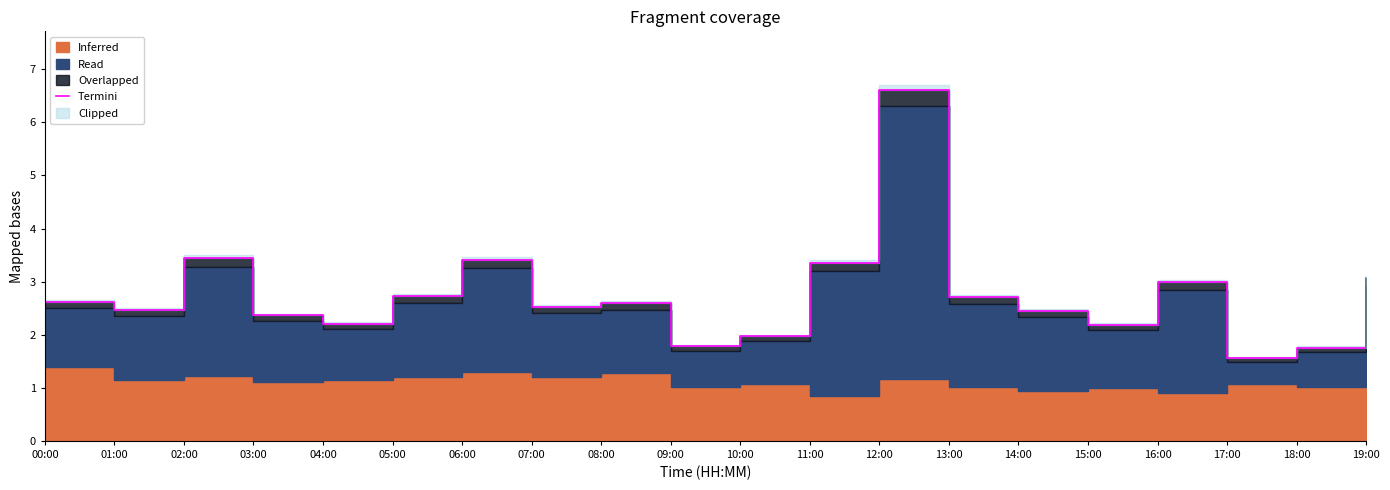

Is it true that the value at 05:00 is 2.7?

True